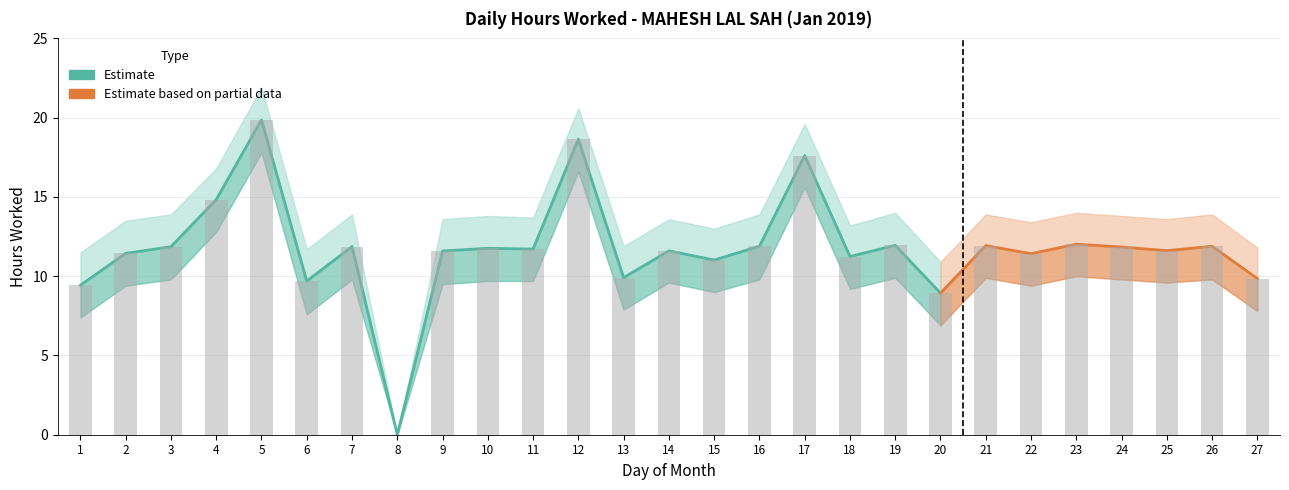

Are the bars horizontal?

No